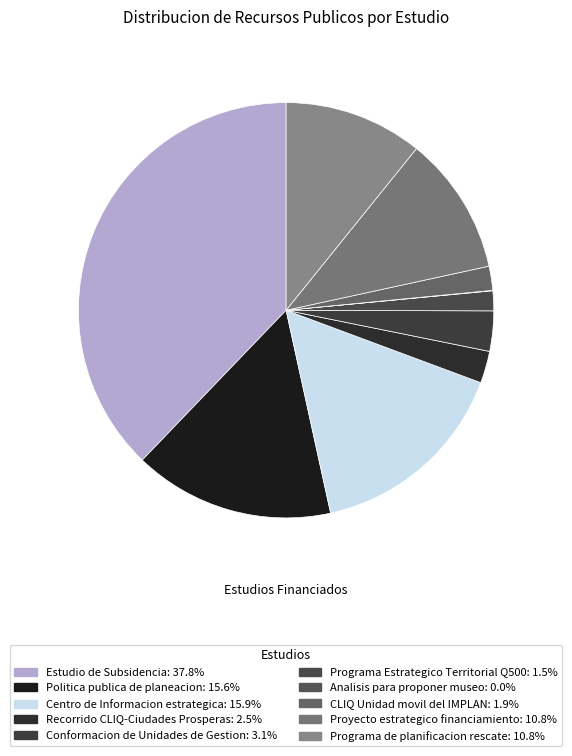

The Centro de Informacion estrategica slice represents 16% of the pie. True or false?

True